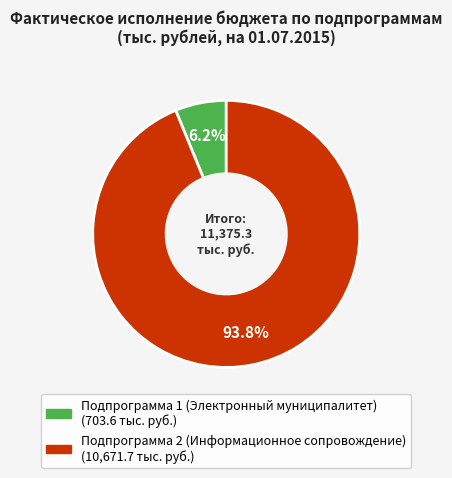

To the nearest percent, what portion does Подпрограмма 2 (Информационное сопровождение) represent?

94%